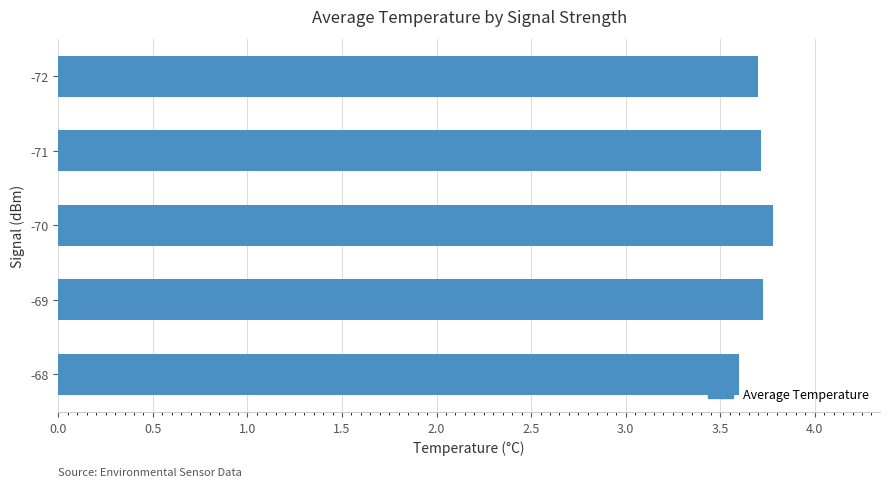

Is it true that the value at -72 is 5.9?

False